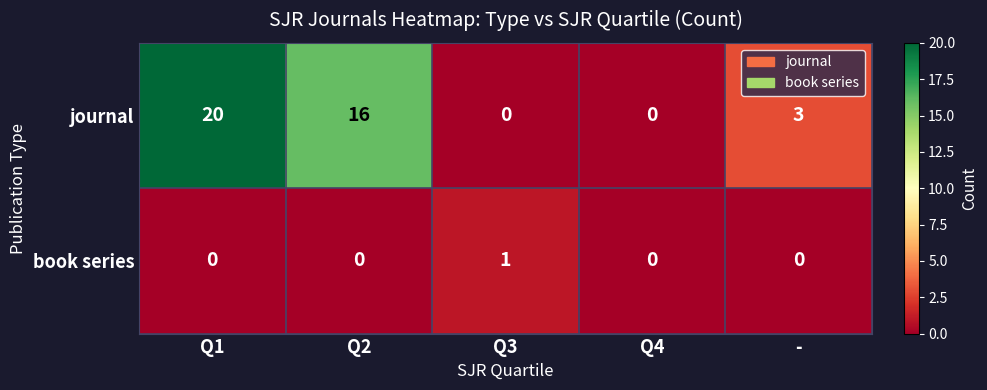

Reading right to left, what are all the values shown in this chart?

journal: -=3	Q4=0	Q3=0	Q2=16	Q1=20
book series: -=0	Q4=0	Q3=1	Q2=0	Q1=0